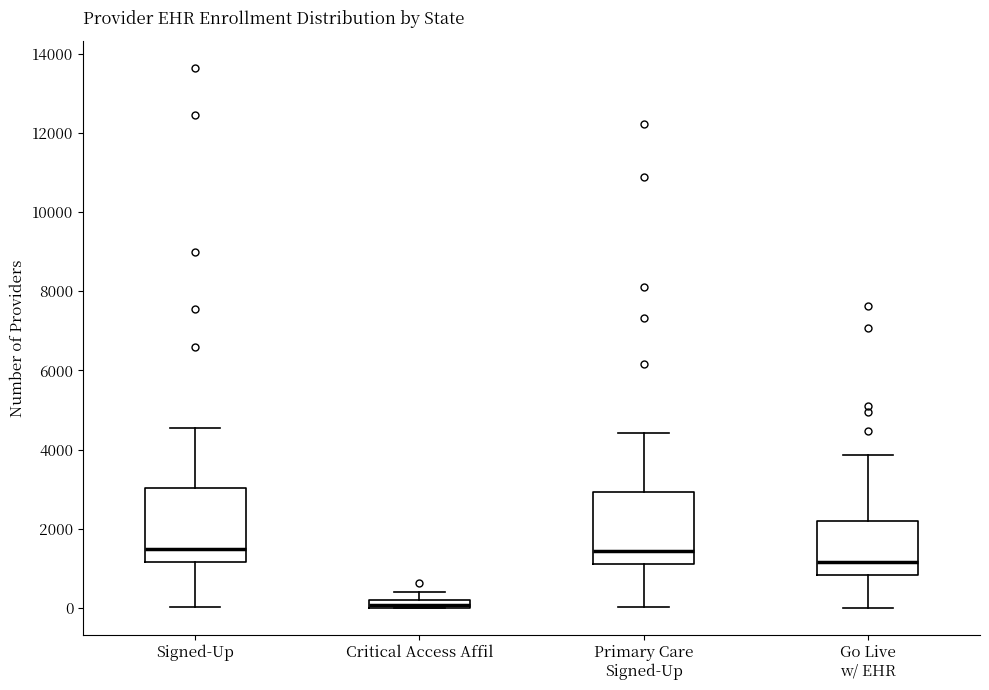

Where is the upper edge of the box for Signed-Up on the y-axis? The values are not printed on the chart, so give them approximately, as read against the axis.

3000